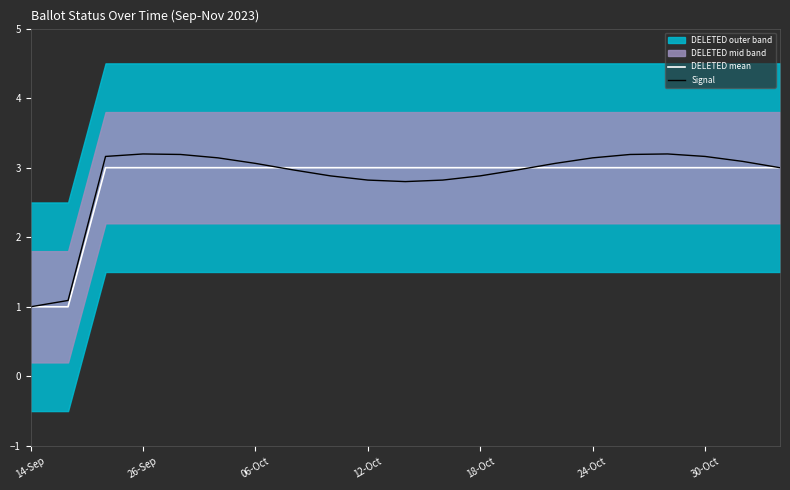

What is the maximum value for Signal?

3.2